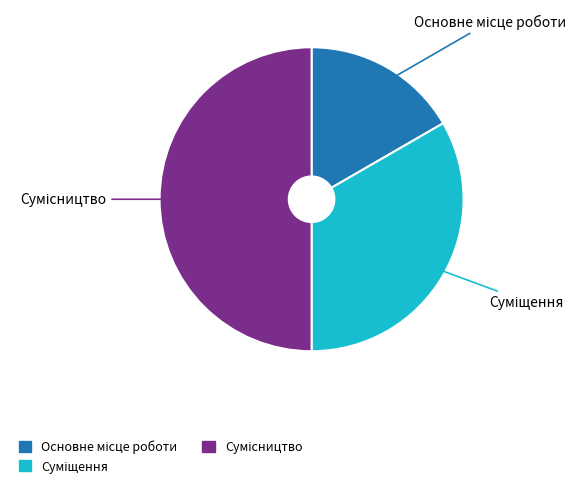

What is the smallest slice in the pie chart?

Основне місце роботи